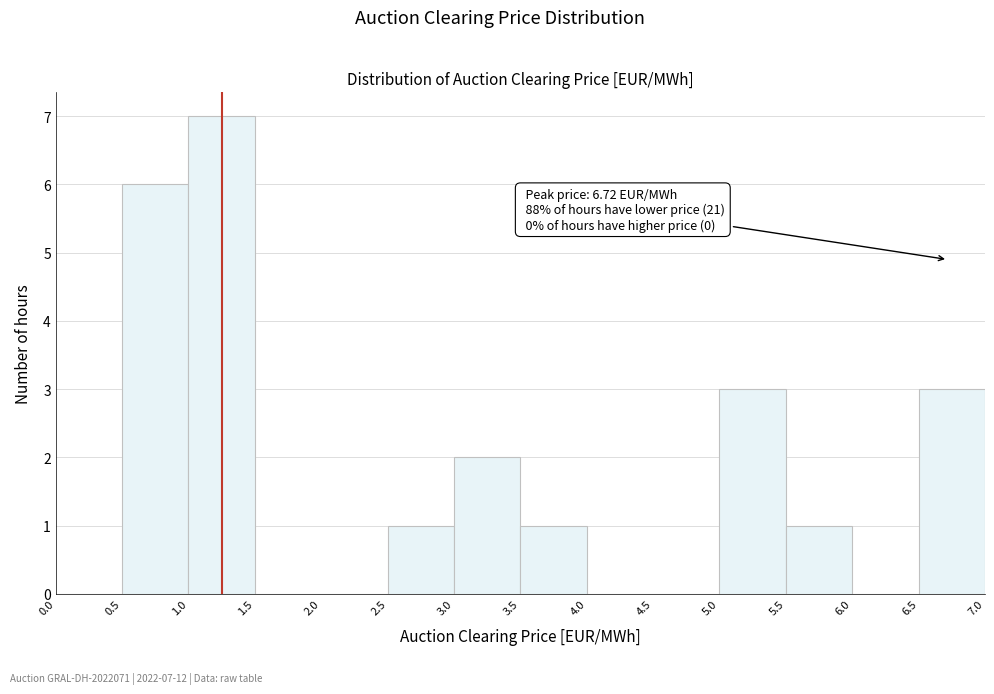

Which range on the x-axis has the tallest bar?

1.0 to 1.5